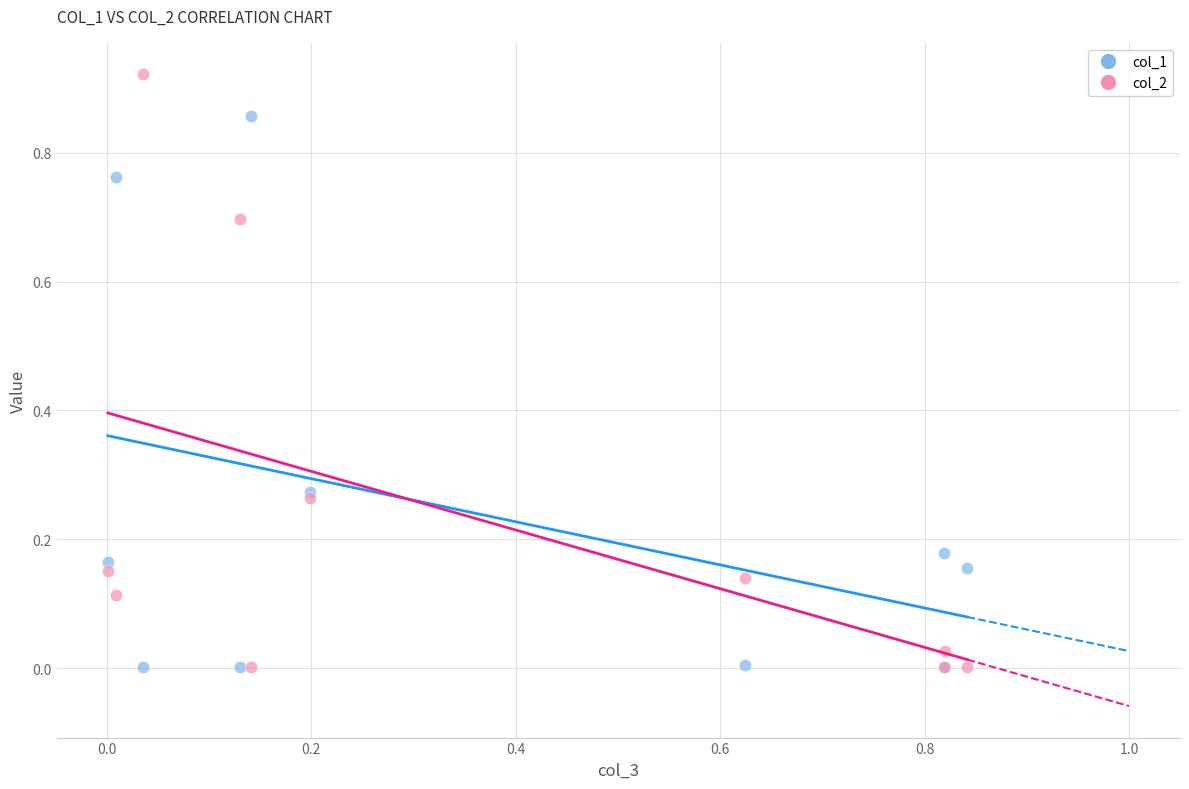

Which series has the widest spread of Y values?

col_2